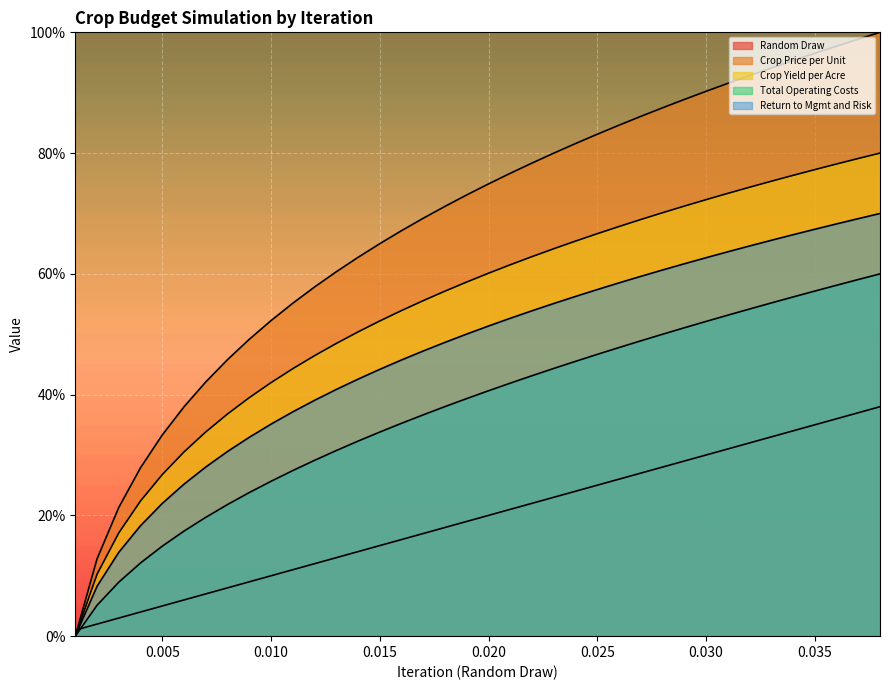

What is the label of the 1st point from the left?

0.001